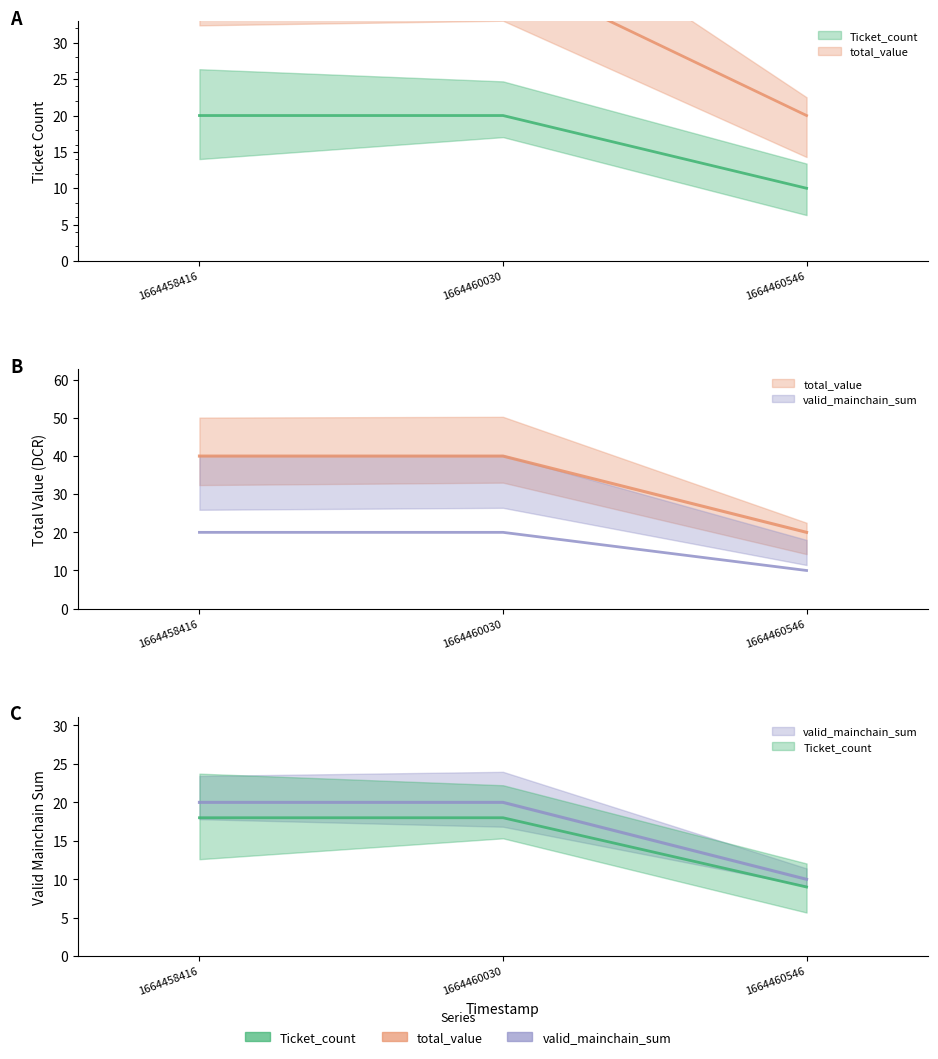

Is the value of Ticket_count at 1664460030 greater than the value of total_value at 1664460546?

Yes